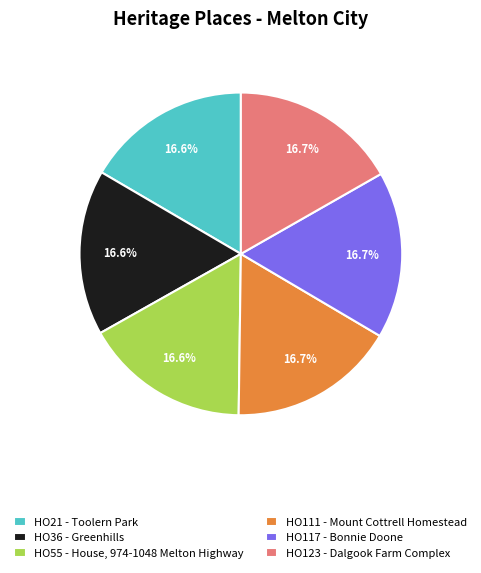

The HO123 - Dalgook Farm Complex slice represents 17% of the pie. True or false?

True